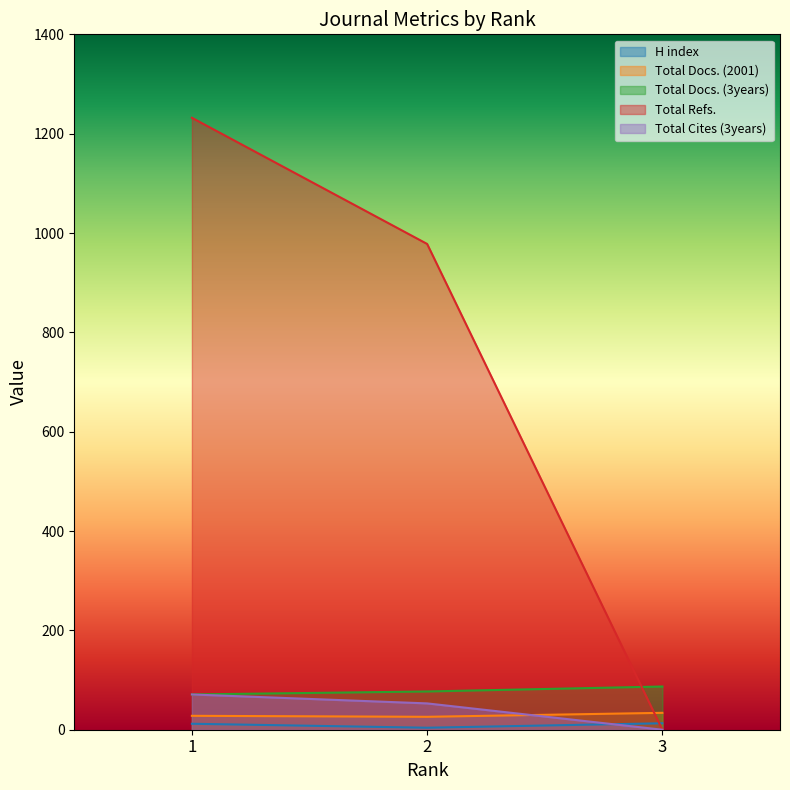

The Total Cites (3years) series shows 71 at 1. True or false?

True